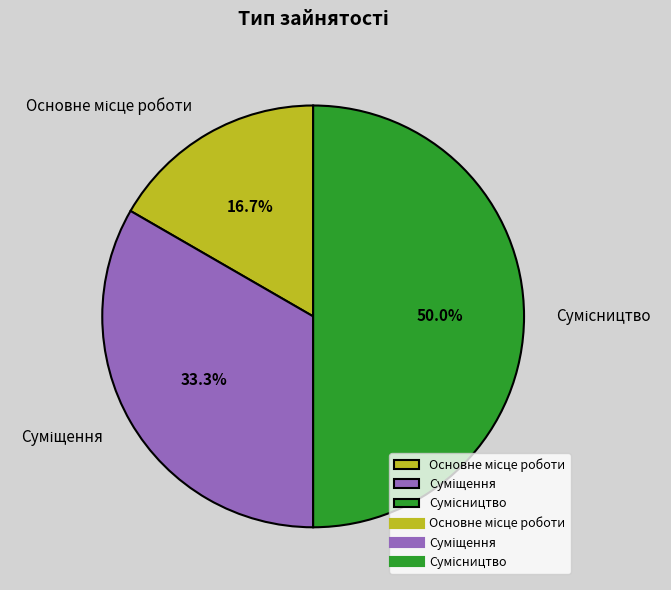

How many slices are in this pie chart?

3